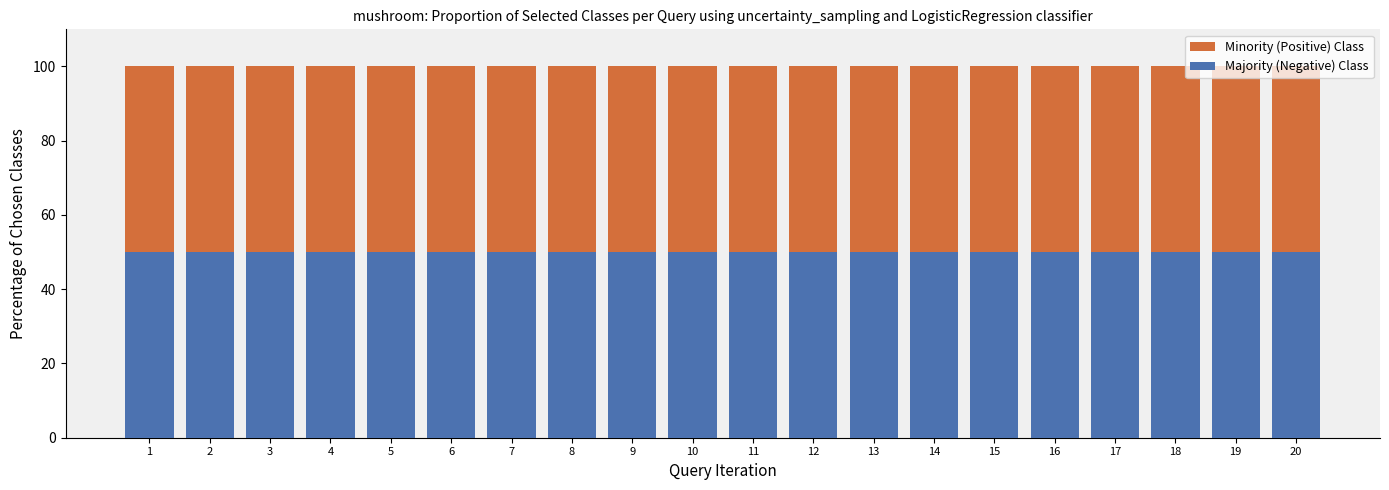

Reading left to right, extract all data points from this chart.

Minority (Positive) Class: 1=100	2=100	3=100	4=100	5=100	6=100	7=100	8=100	9=100	10=100	11=100	12=100	13=100	14=100	15=100	16=100	17=100	18=100	19=100	20=100
Majority (Negative) Class: 1=50	2=50	3=50	4=50	5=50	6=50	7=50	8=50	9=50	10=50	11=50	12=50	13=50	14=50	15=50	16=50	17=50	18=50	19=50	20=50